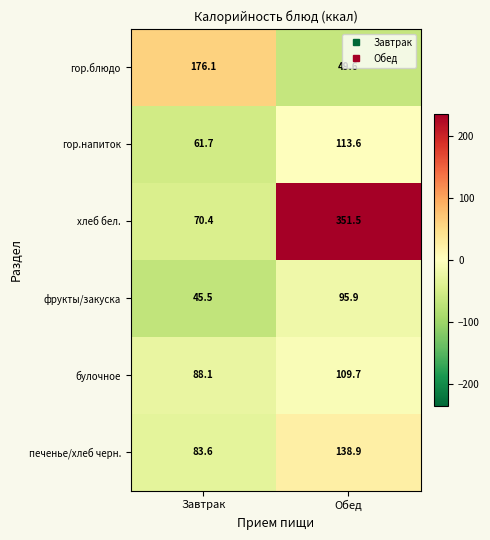

The value of булочное at Завтрак is 150.5. True or false?

False